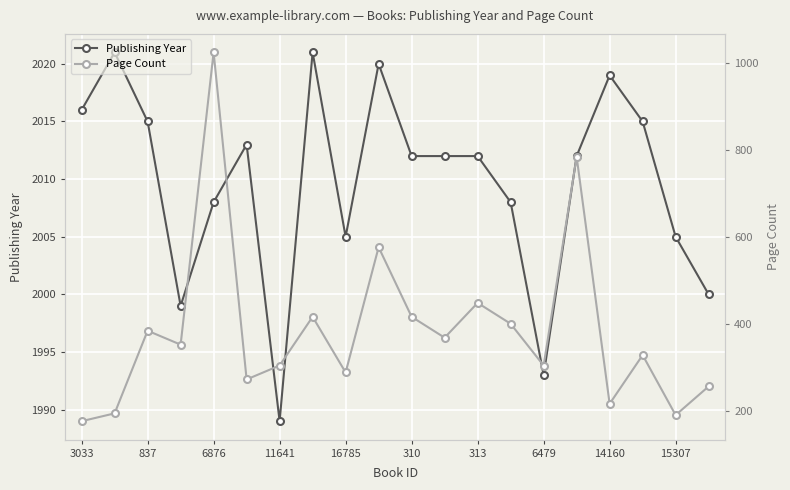

True or false: Publishing Year has more than 1 interior local peaks.

True